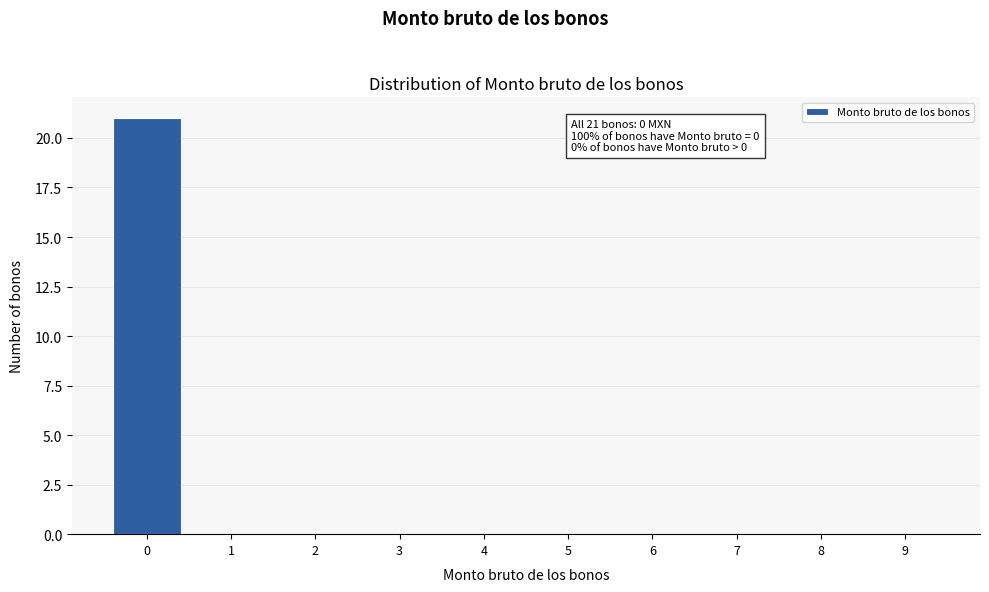

Reading left to right, extract all data points from this chart.

0=21	1=0	2=0	3=0	4=0	5=0	6=0	7=0	8=0	9=0